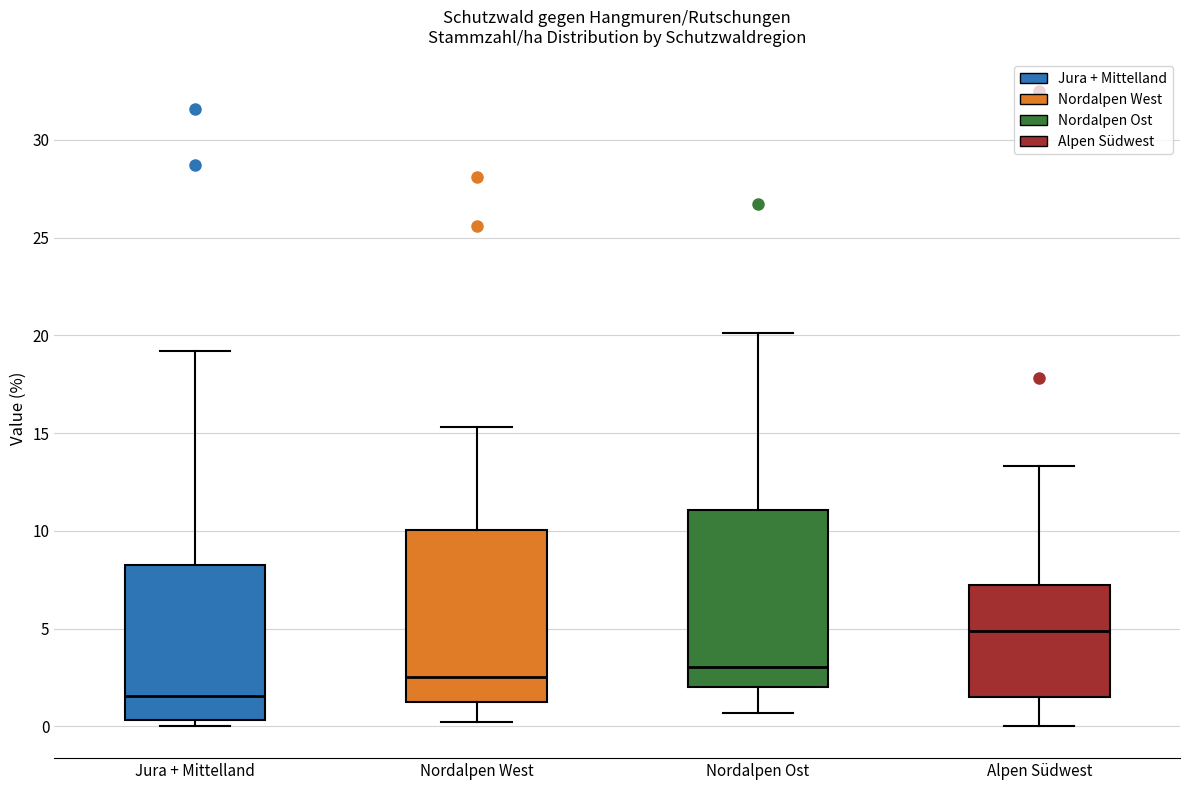

Where does the upper whisker of the box for Nordalpen Ost end on the y-axis? The values are not printed on the chart, so give them approximately, as read against the axis.

20.0